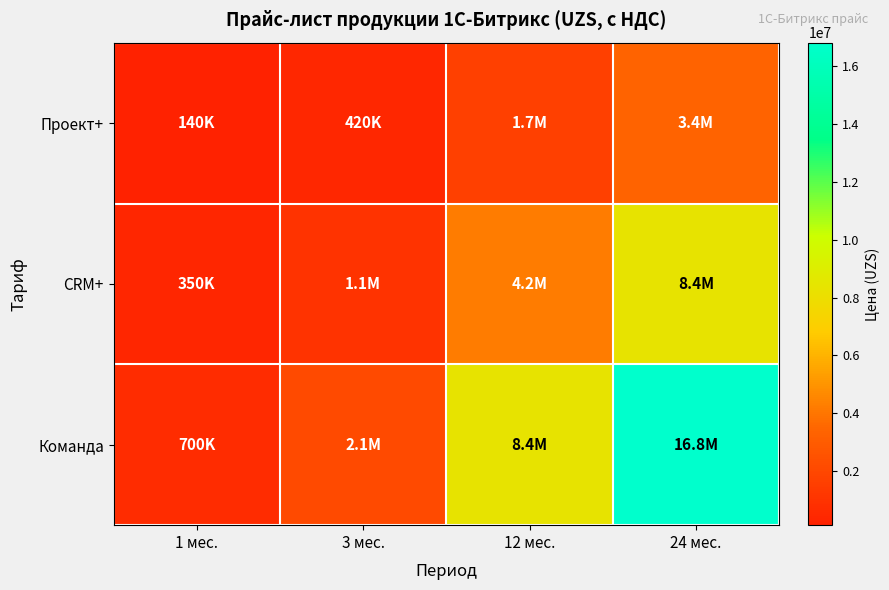

Which has a higher value, 3 мес. or 12 мес.?

12 мес.